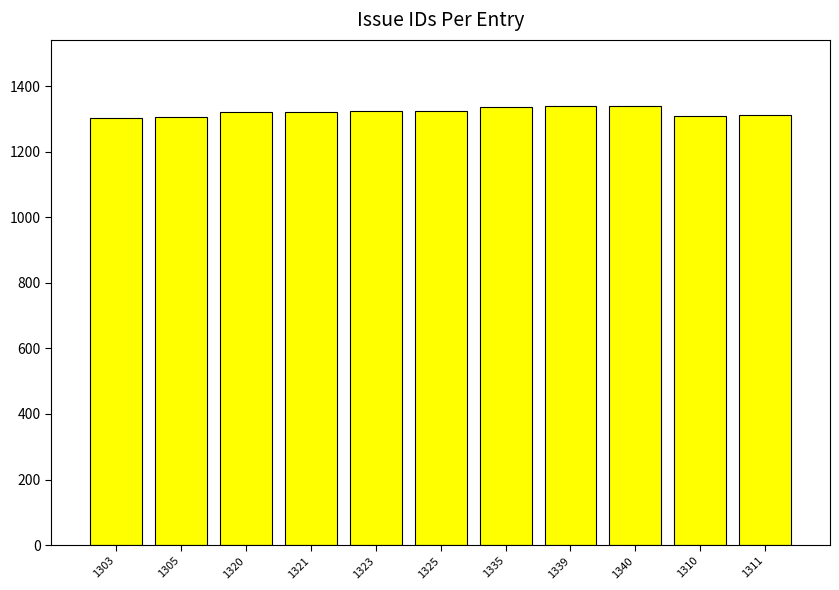

What is the change in value from 1305 to 1340?

+35